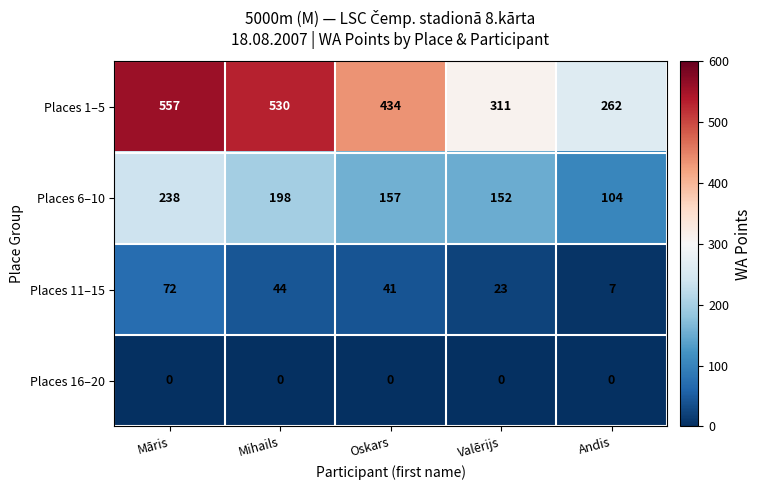

What is the average value of the Places 11–15 series?

37